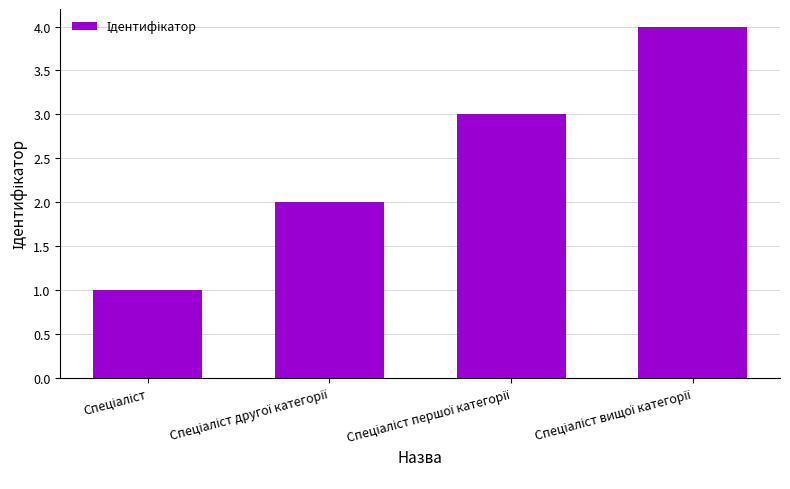

What is the greatest value displayed?

4